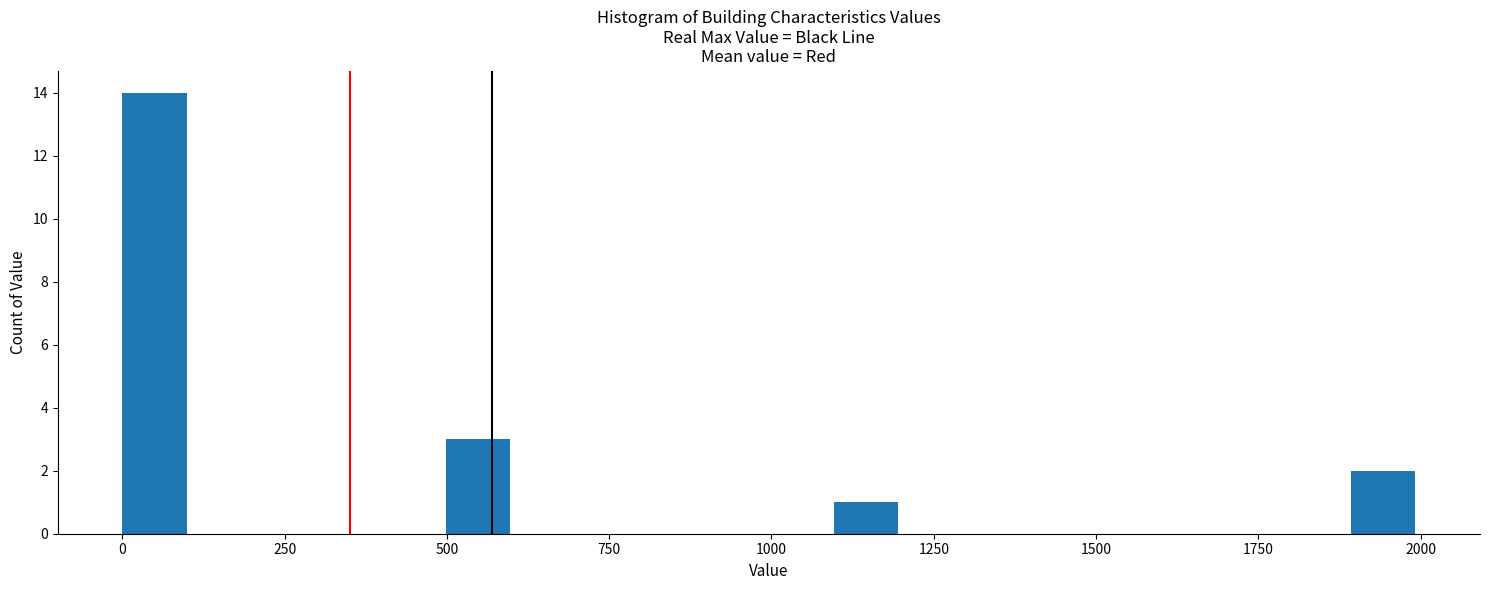

Read against the x-axis, roughly where is the centre of the tallest bar?

50